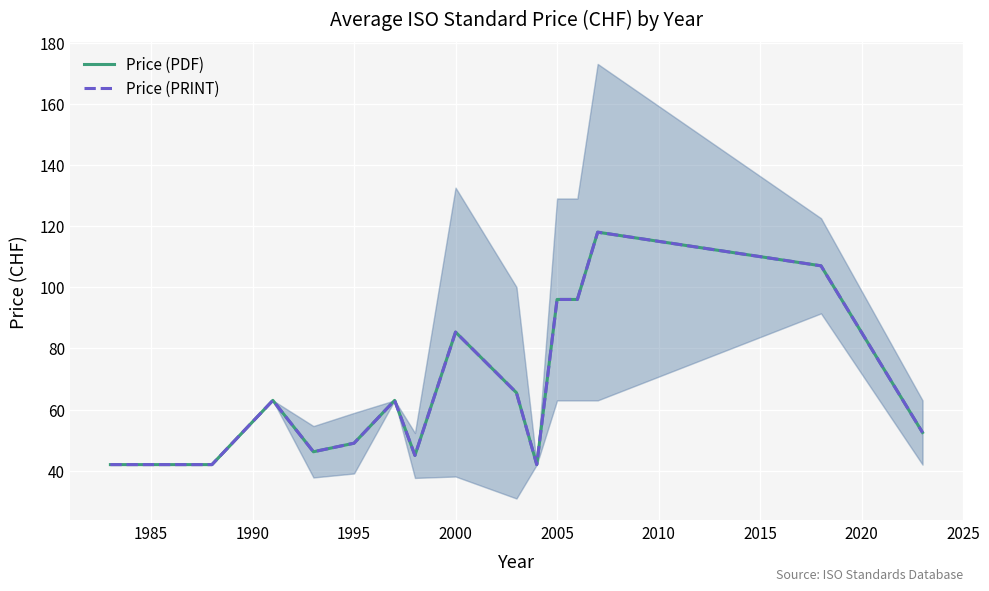

What is the highest value of the Price (PDF) series?

118.0